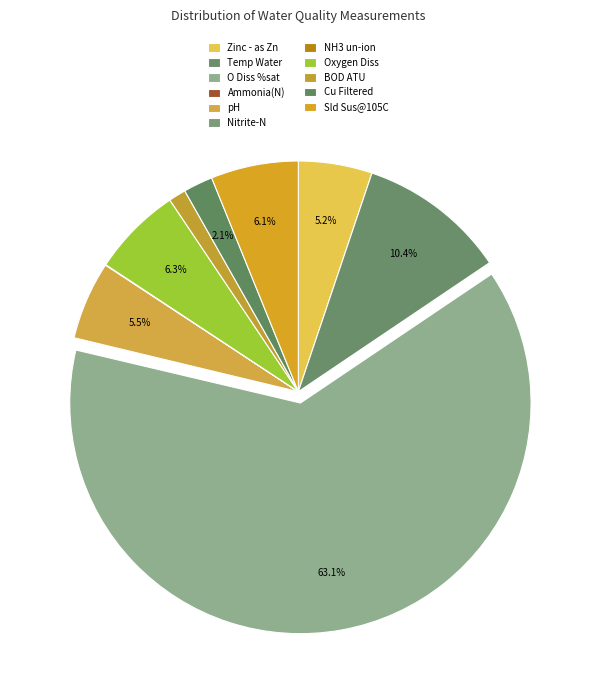

Rank the categories by value from highest to lowest.

O Diss %sat, Temp Water, Oxygen Diss, Sld Sus@105C, pH, Zinc - as Zn, Cu Filtered, BOD ATU, Ammonia(N), Nitrite-N, NH3 un-ion